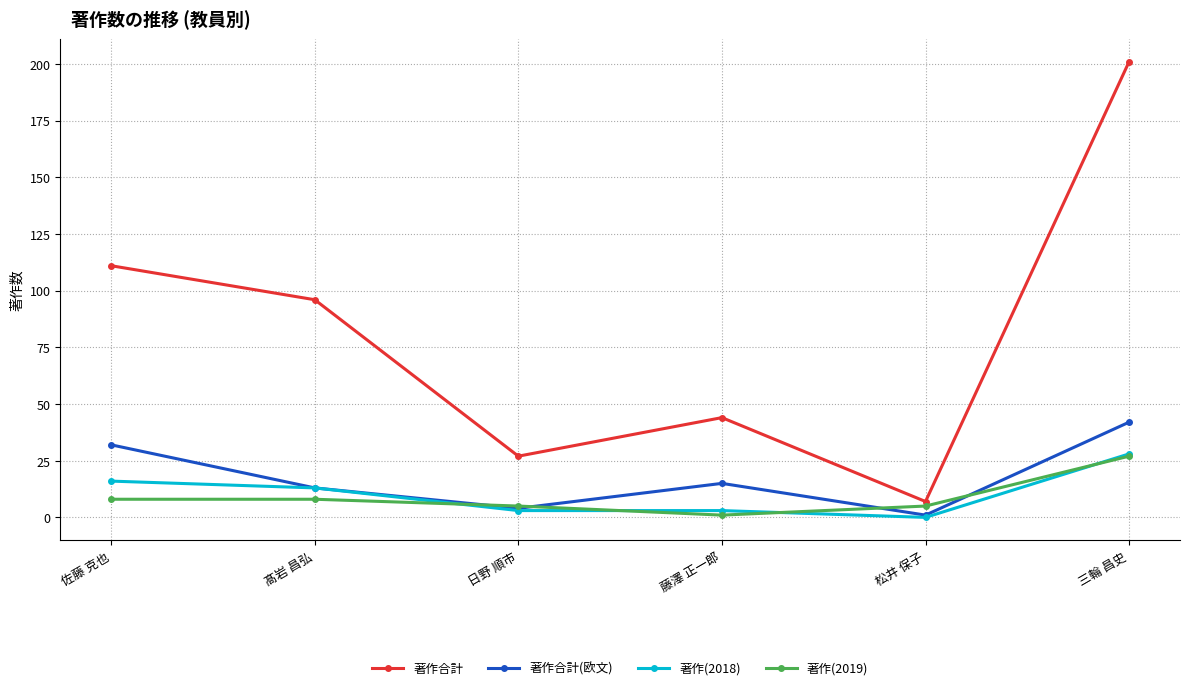

Reading left to right, what are all the values shown in this chart?

著作合計: 111	96	27	44	7	201
著作合計(欧文): 32	13	4	15	1	42
著作(2018): 16	13	3	3	0	28
著作(2019): 8	8	5	1	5	27